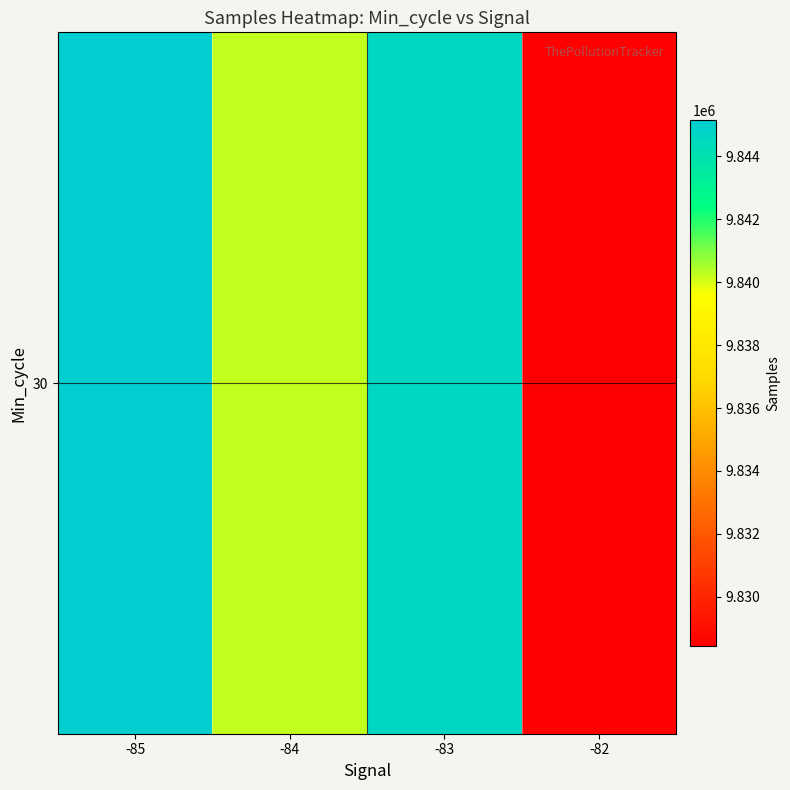

What is the difference between the second highest and second lowest values?

4371.2